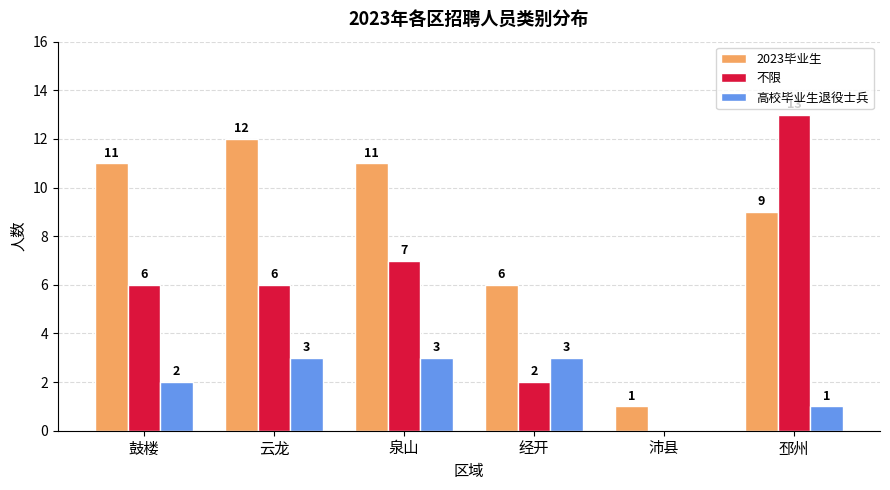

How many positive values does the 不限 series have?

5